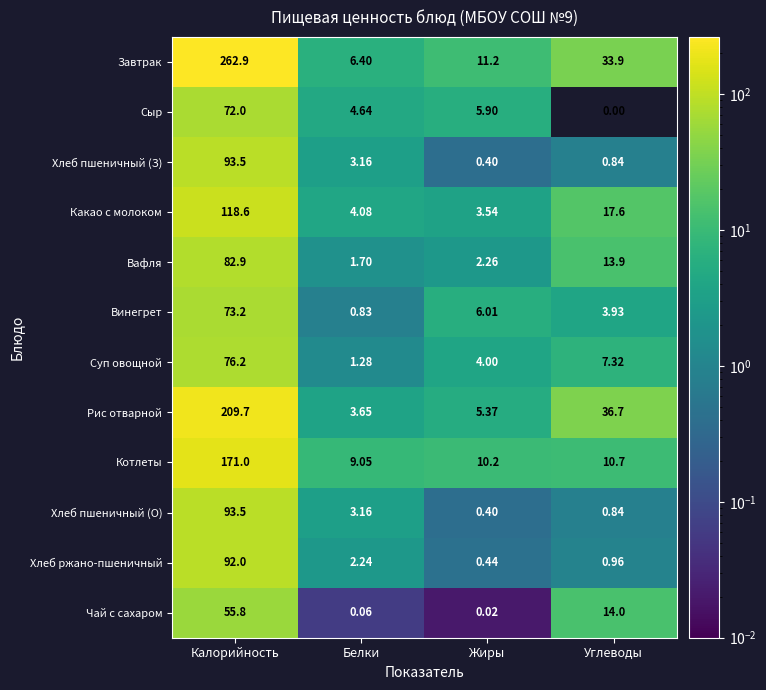

Rank the categories by Какао с молоком value from lowest to highest.

Жиры, Белки, Углеводы, Калорийность